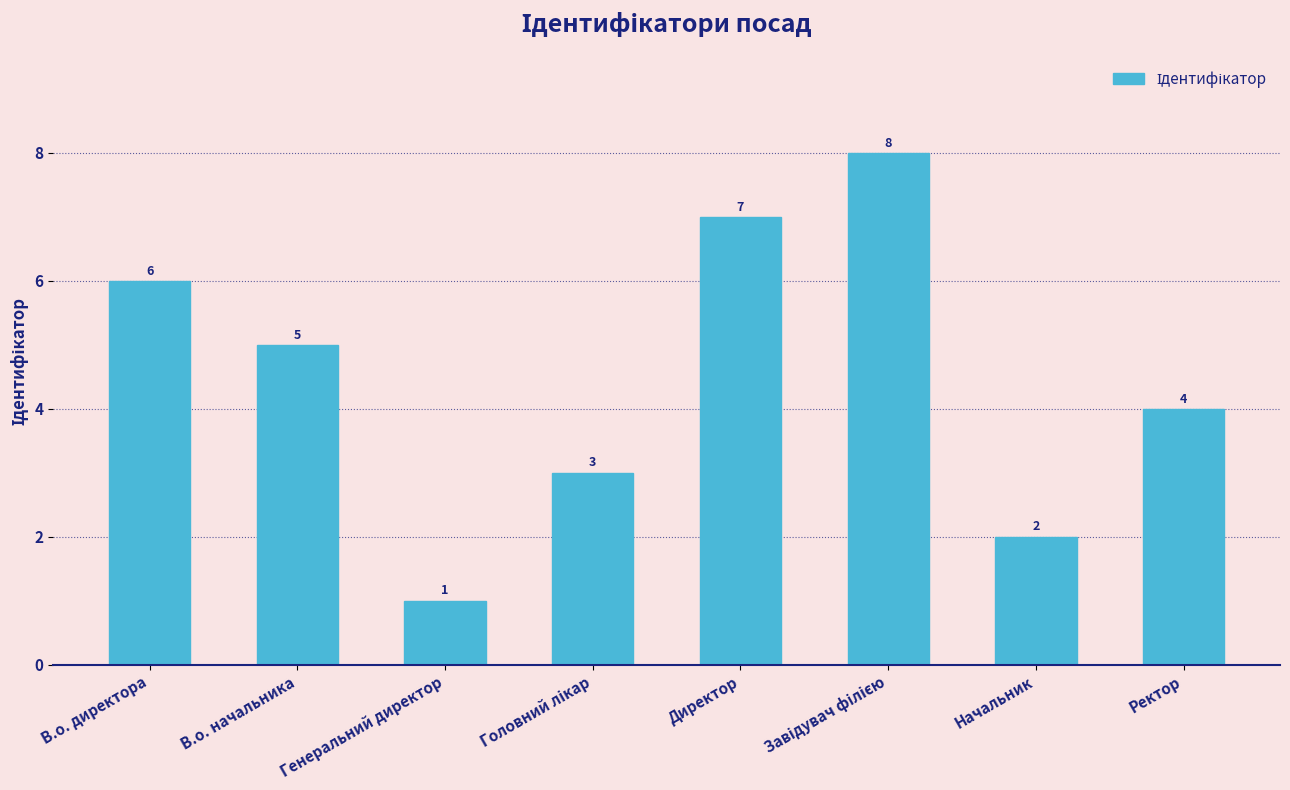

What position from the left is В.о. директора?

1